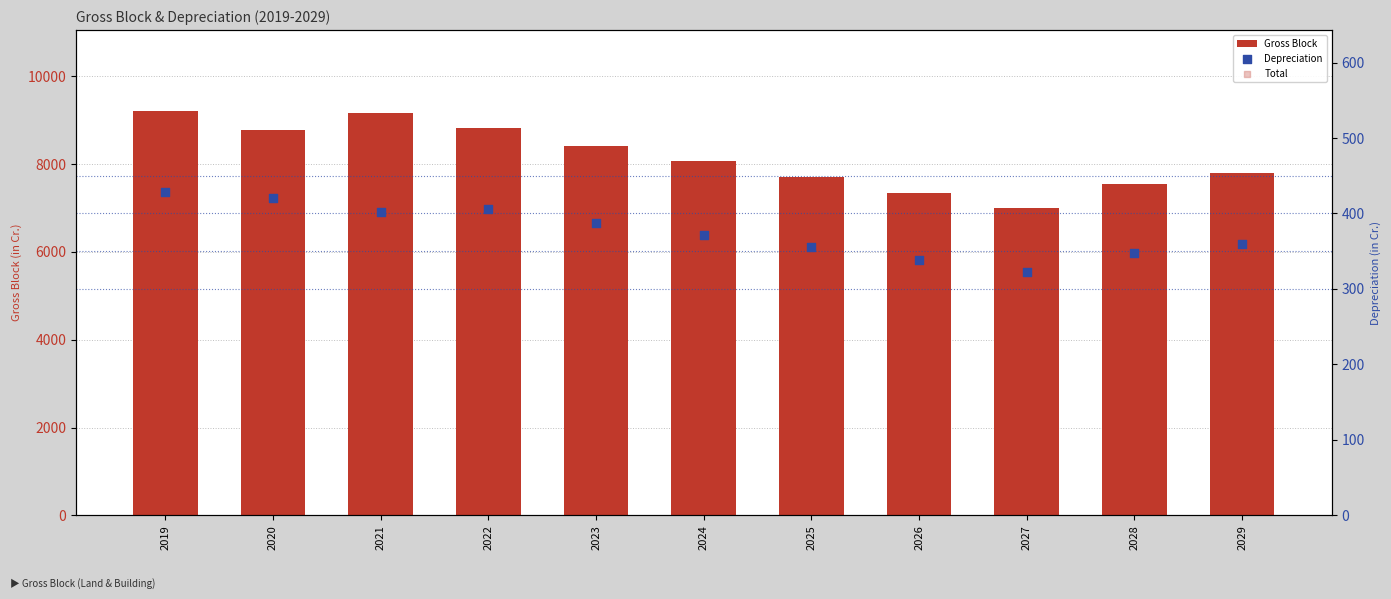

What are all the series names shown in the legend?

Gross Block, Depreciation, Total